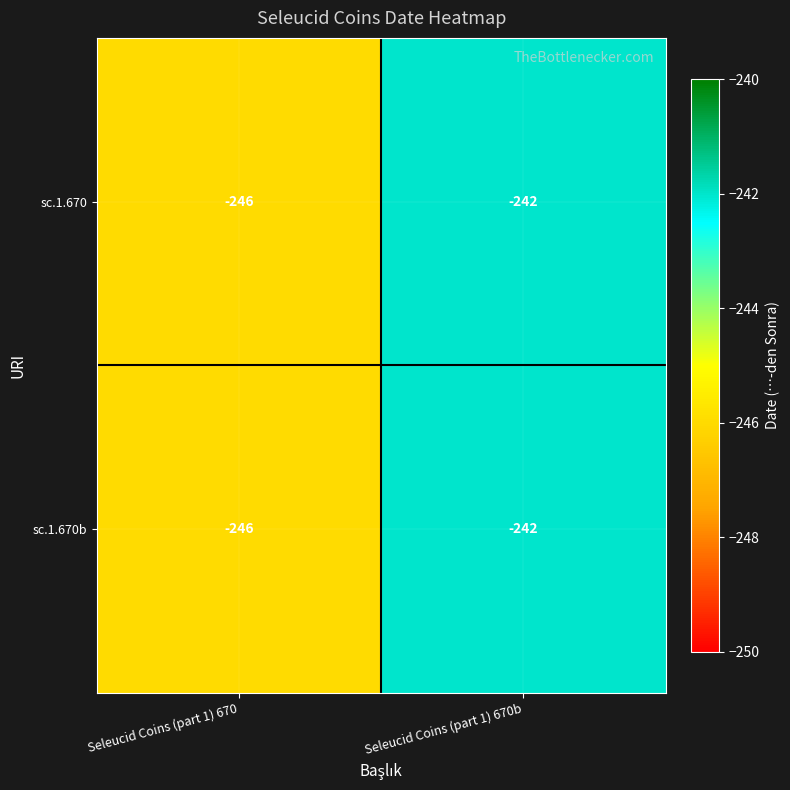

What is the total value across all series at Seleucid Coins (part 1) 670?

-492